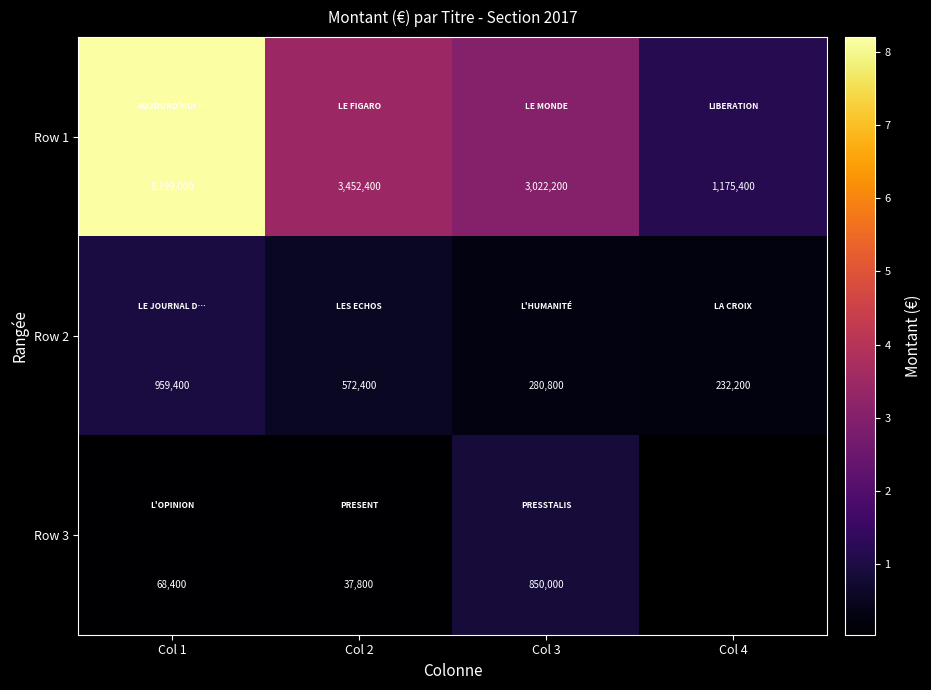

The value of Row 2 at Col 2 is 782077.5. True or false?

False